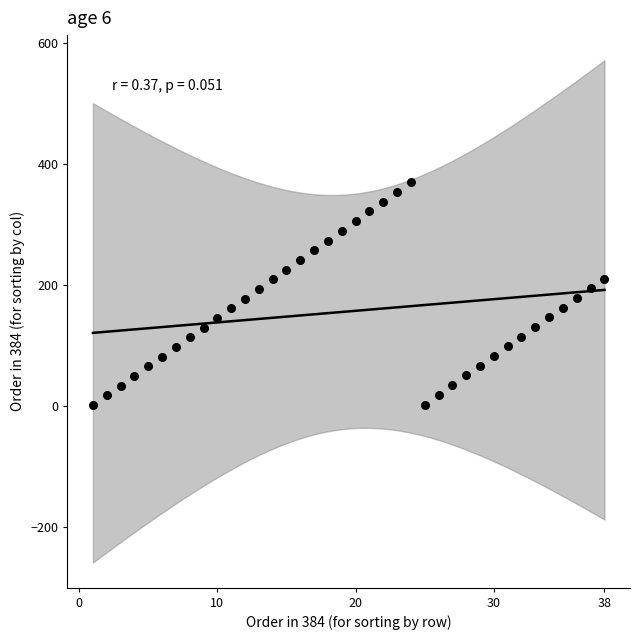

What is the range of X values (max minus min)?

37